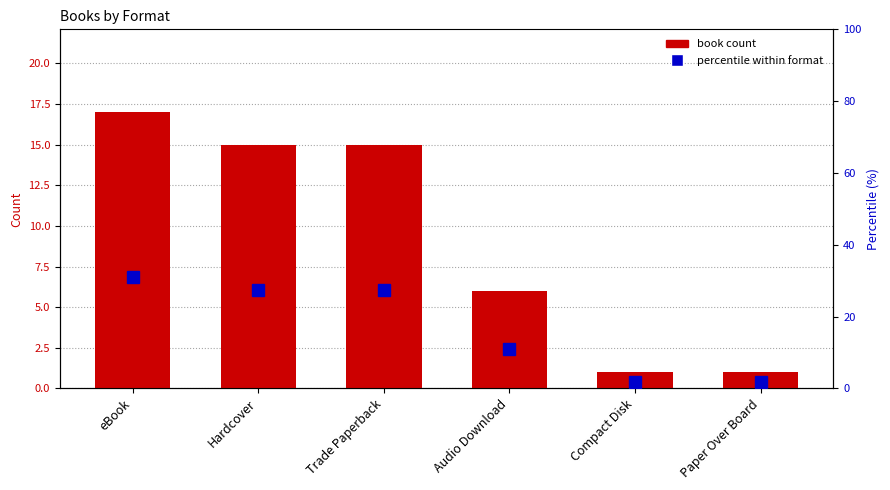

What is the average value of the percentile within format series?

16.7